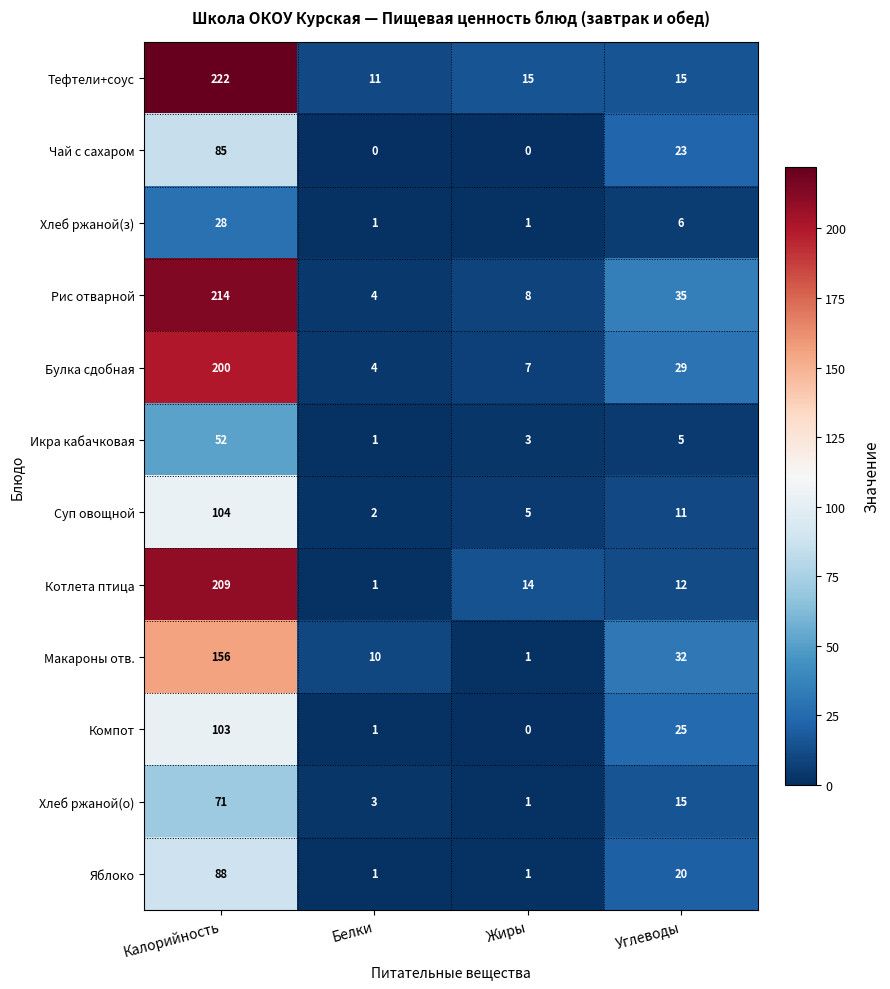

True or false: Суп овощной has a value of 39 at Калорийность.

False